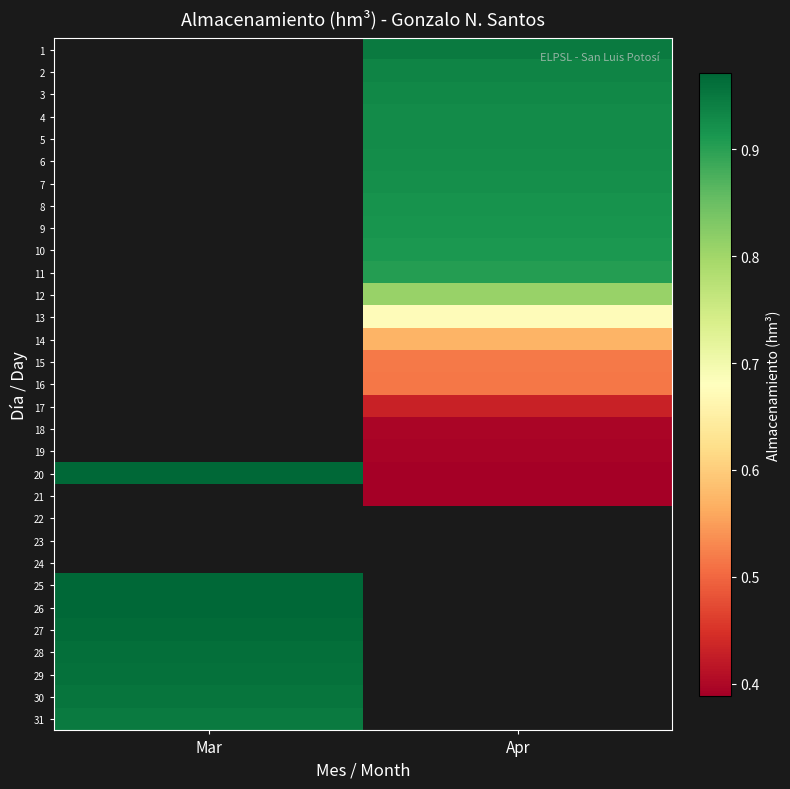

What is the difference between the maximum and minimum values in the 20 series?

0.6